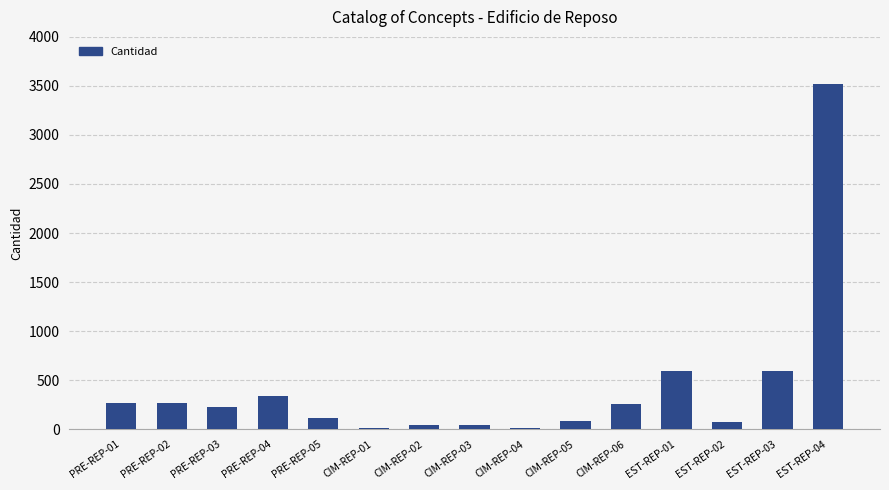

Between PRE-REP-04 and CIM-REP-06, which is larger?

PRE-REP-04